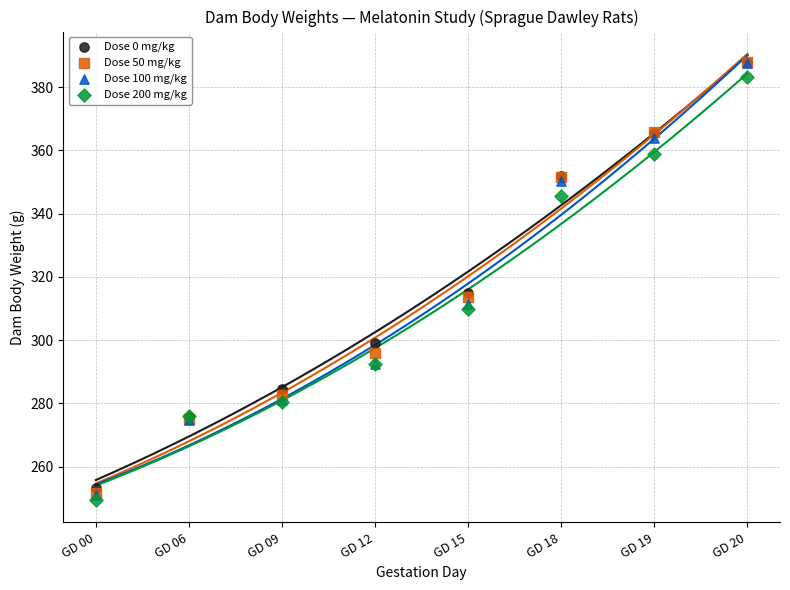

What are all the series names shown in the legend?

Dose 0 mg/kg, Dose 50 mg/kg, Dose 100 mg/kg, Dose 200 mg/kg